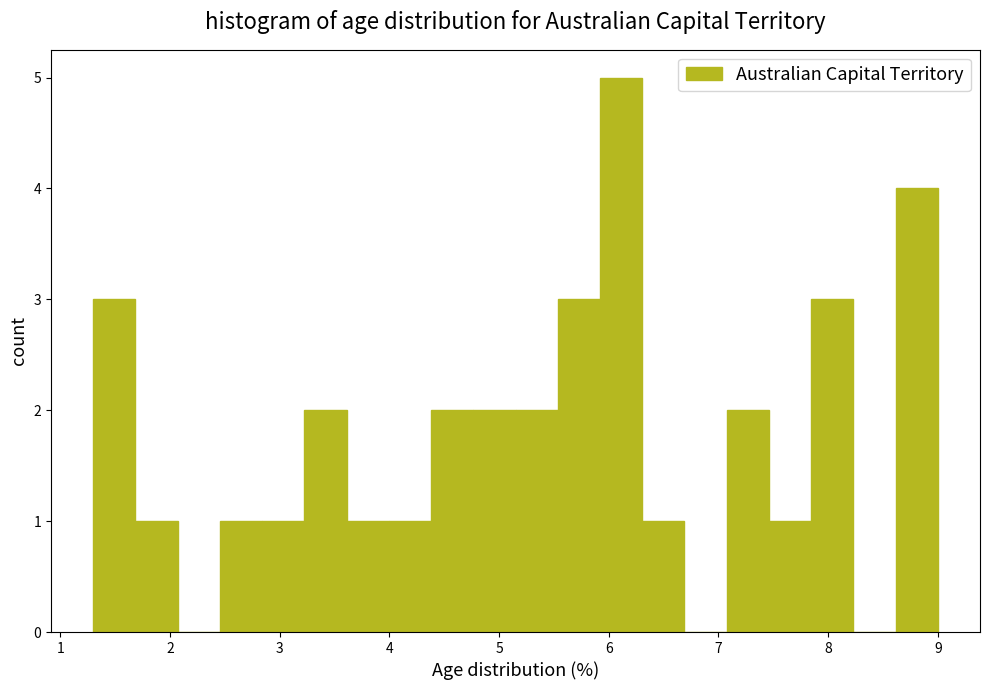

Read against the x-axis, roughly where is the centre of the tallest bar?

6.1